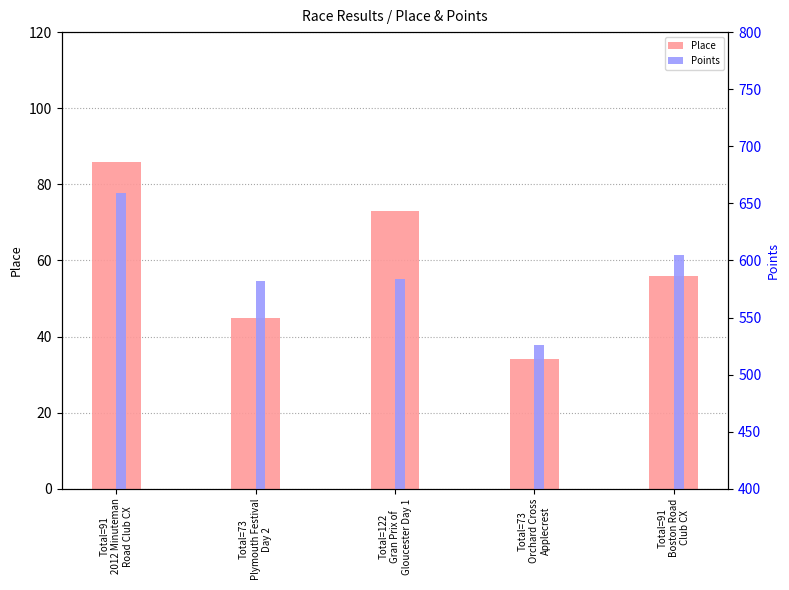

What are all the series names shown in the legend?

Place, Points